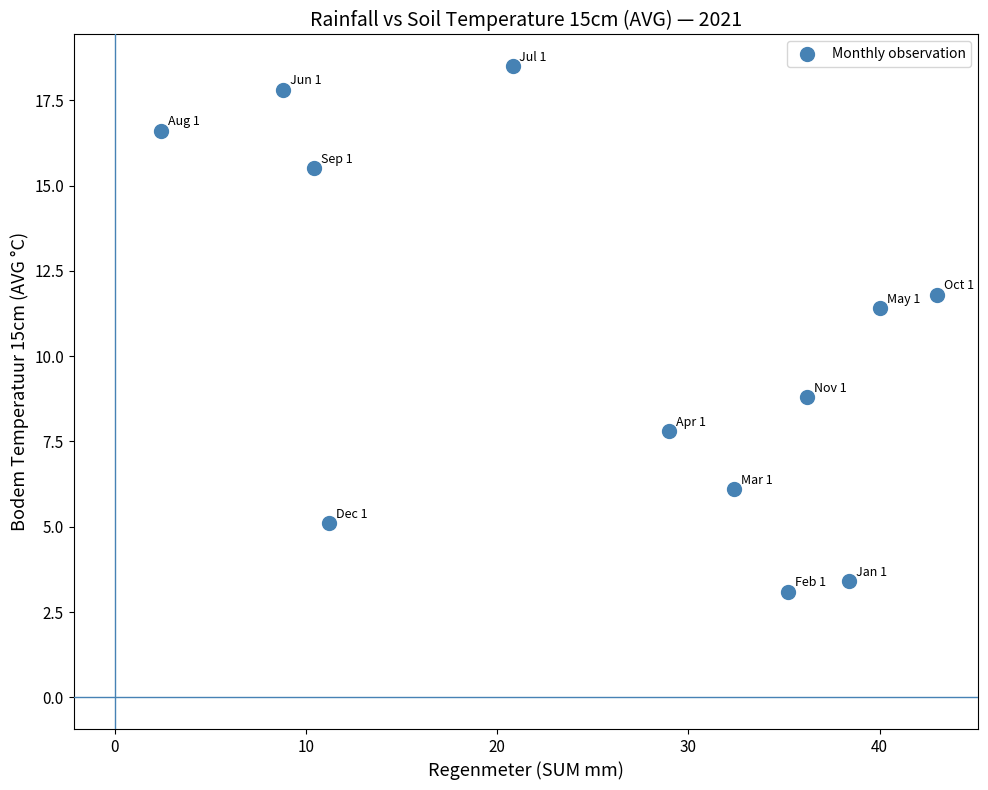

What is the range of X values (max minus min)?

40.6